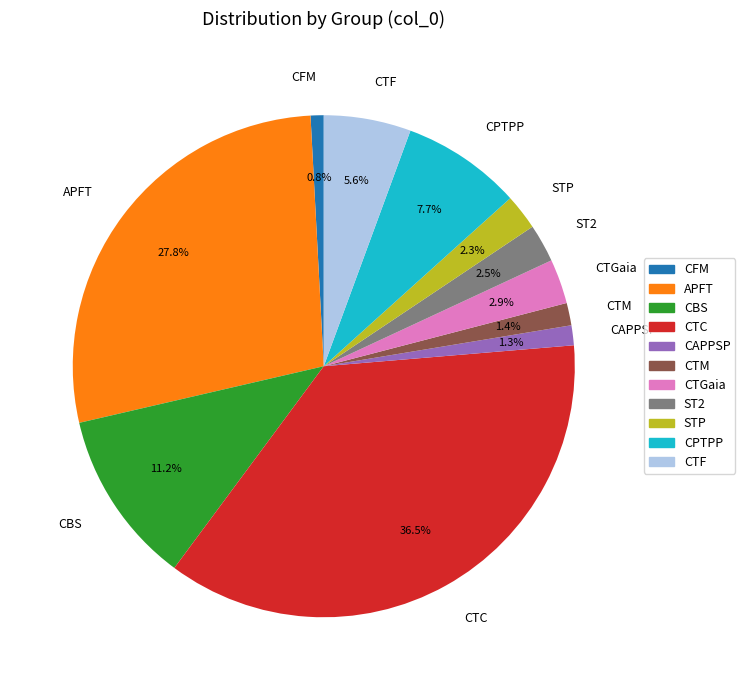

Do APFT and ST2 together represent more than half of the pie?

No